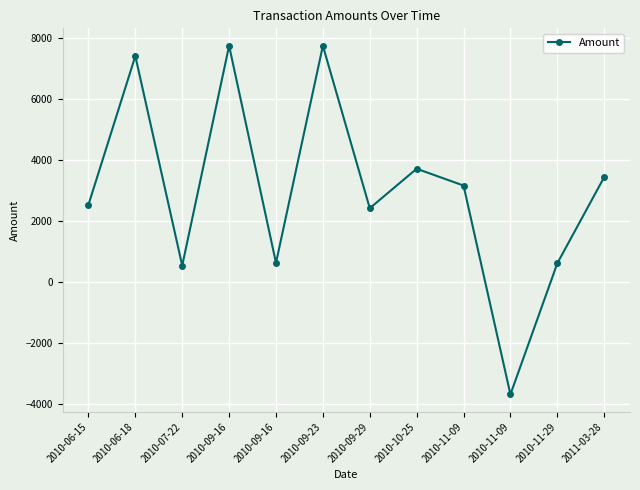

What is the smallest value displayed?

-3701.2